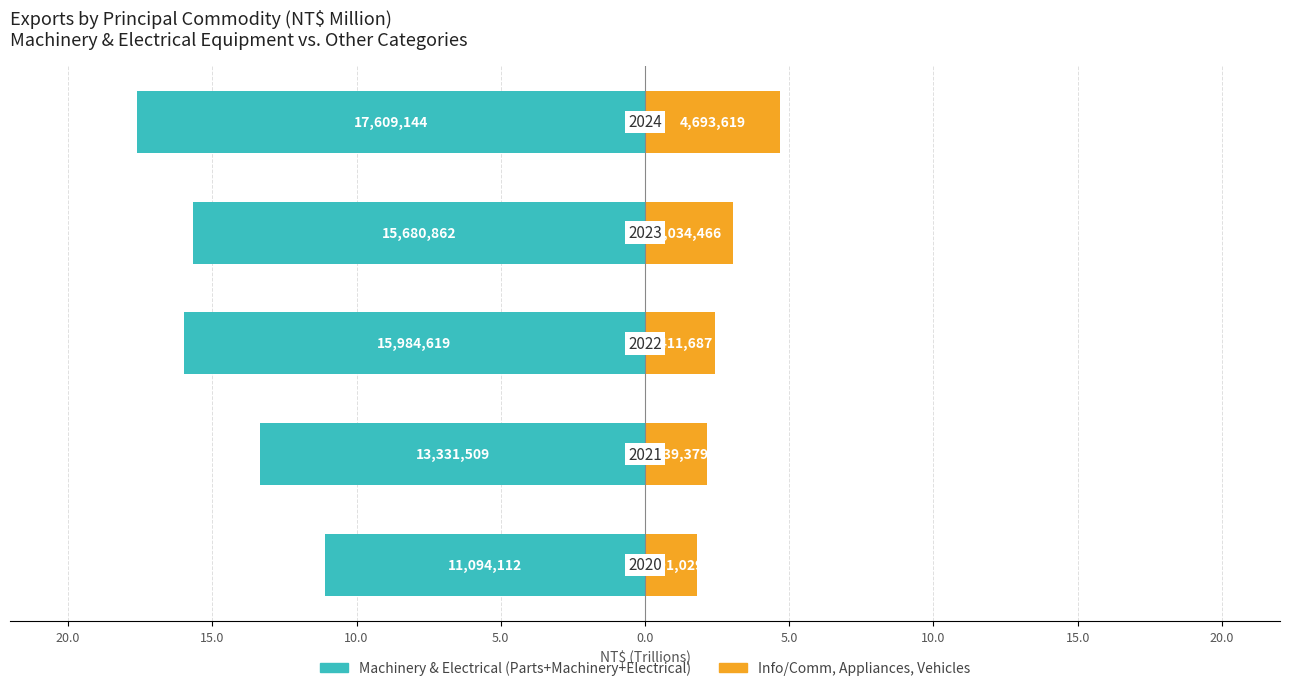

Does the chart contain any negative values?

Yes